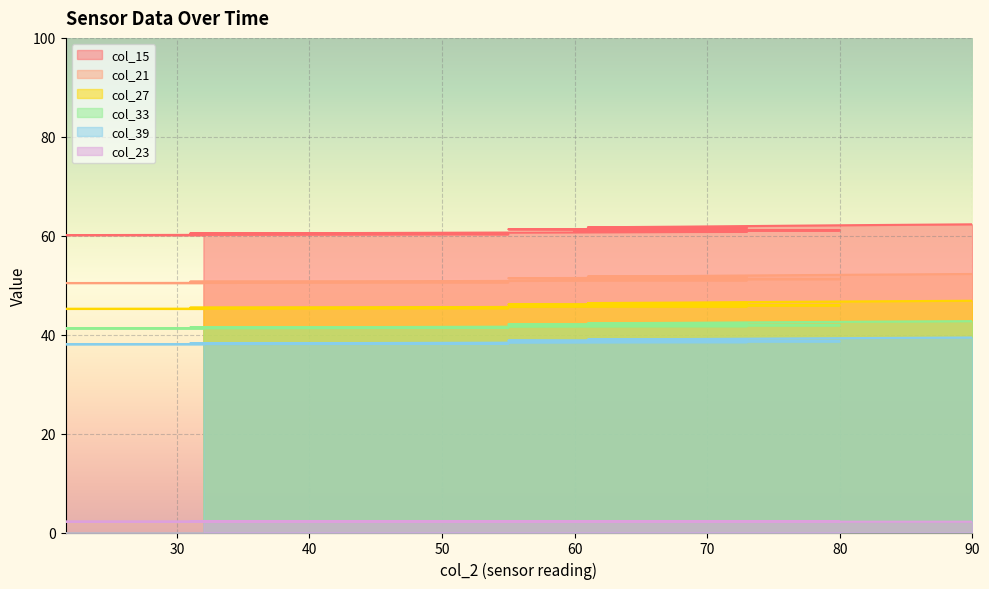

The col_23 series shows 3.5 at 55. True or false?

False